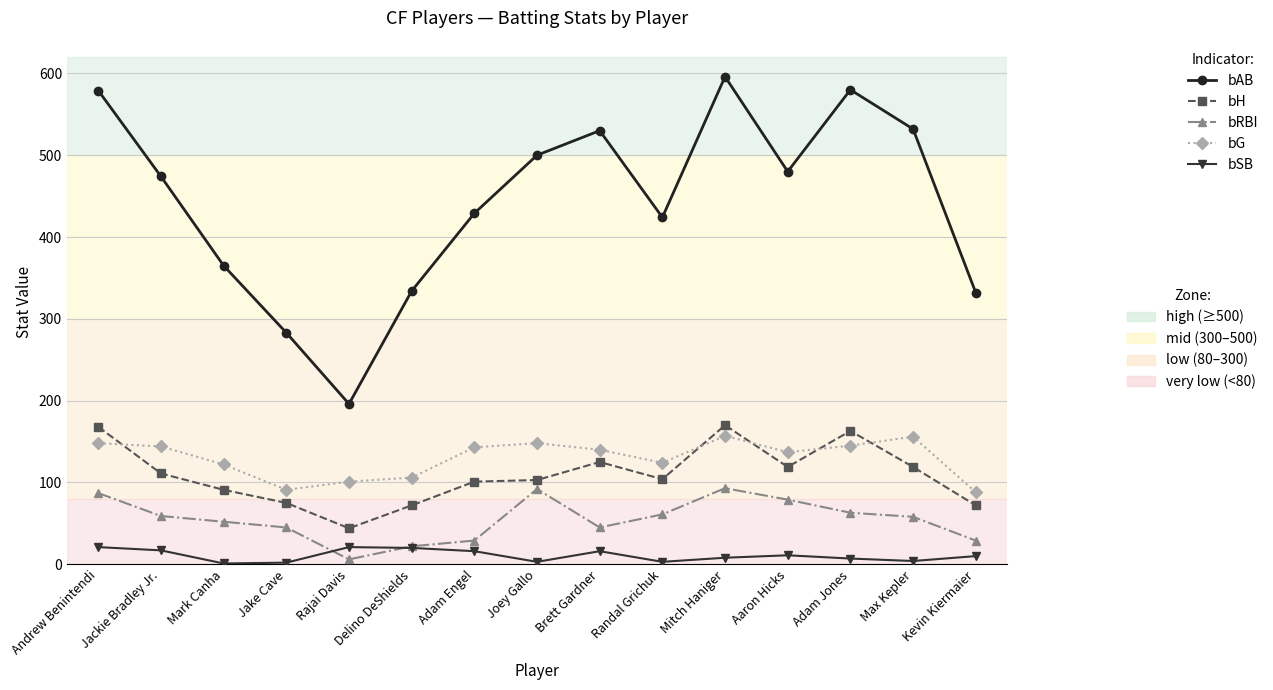

What is the label of the 4th point from the left?

Jake Cave